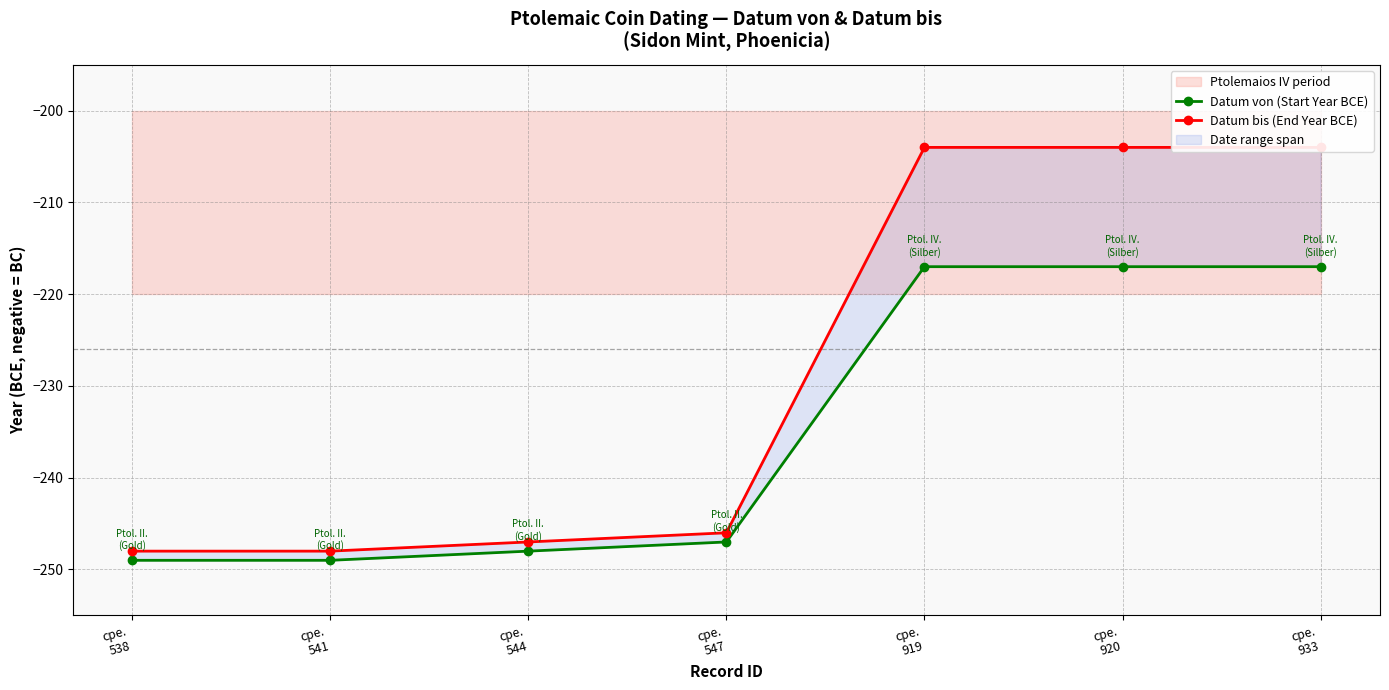

Which category has the lowest value in the Datum von (Start Year BCE) series?

cpe.
538